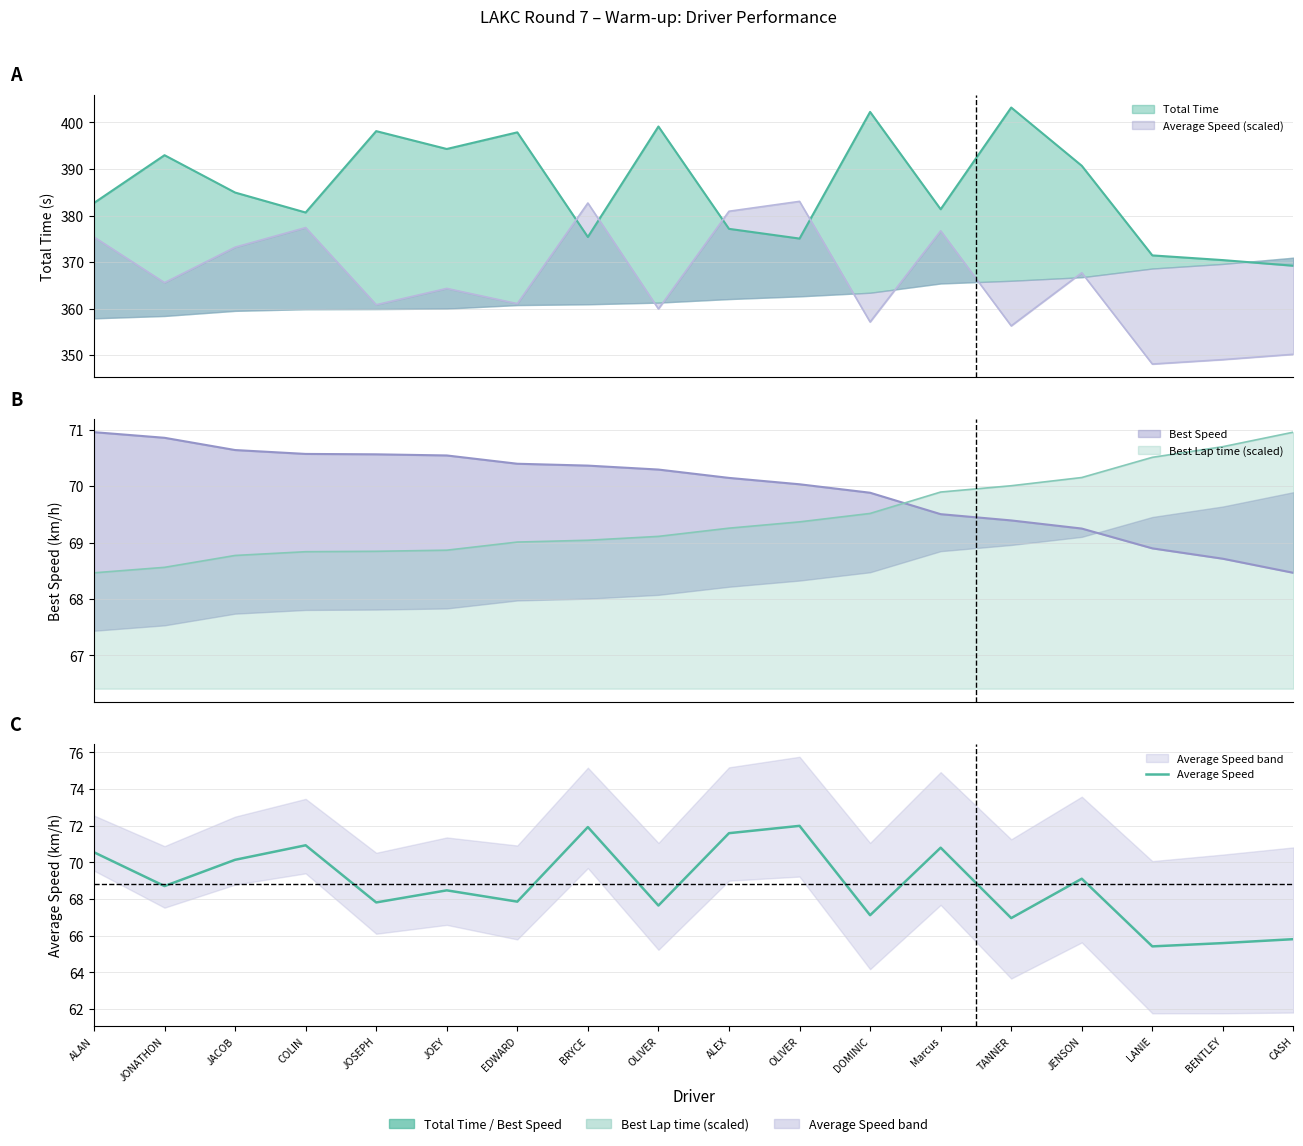

Rank the categories by value from lowest to highest.

LANIE, BENTLEY, CASH, TANNER, DOMINIC, OLIVER, JOSEPH, EDWARD, JOEY, JONATHON, JENSON, JACOB, ALAN, Marcus, COLIN, ALEX, BRYCE, OLIVER